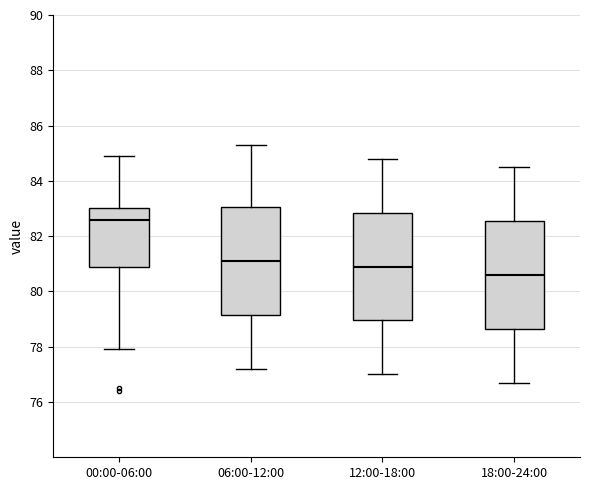

Where does the median line of the box for 06:00-12:00 sit on the y-axis? The values are not printed on the chart, so give them approximately, as read against the axis.

81.2